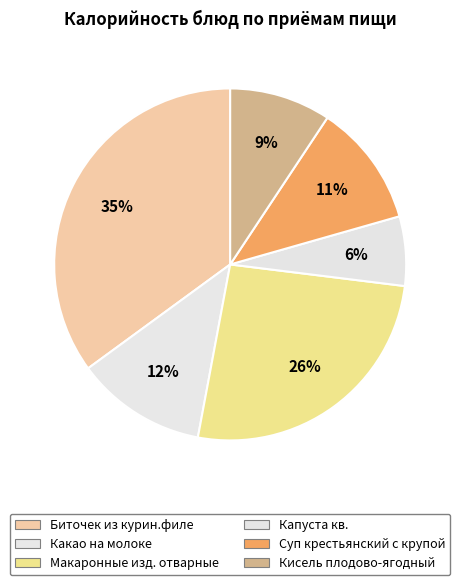

To the nearest percent, what portion does Какао на молоке represent?

12%